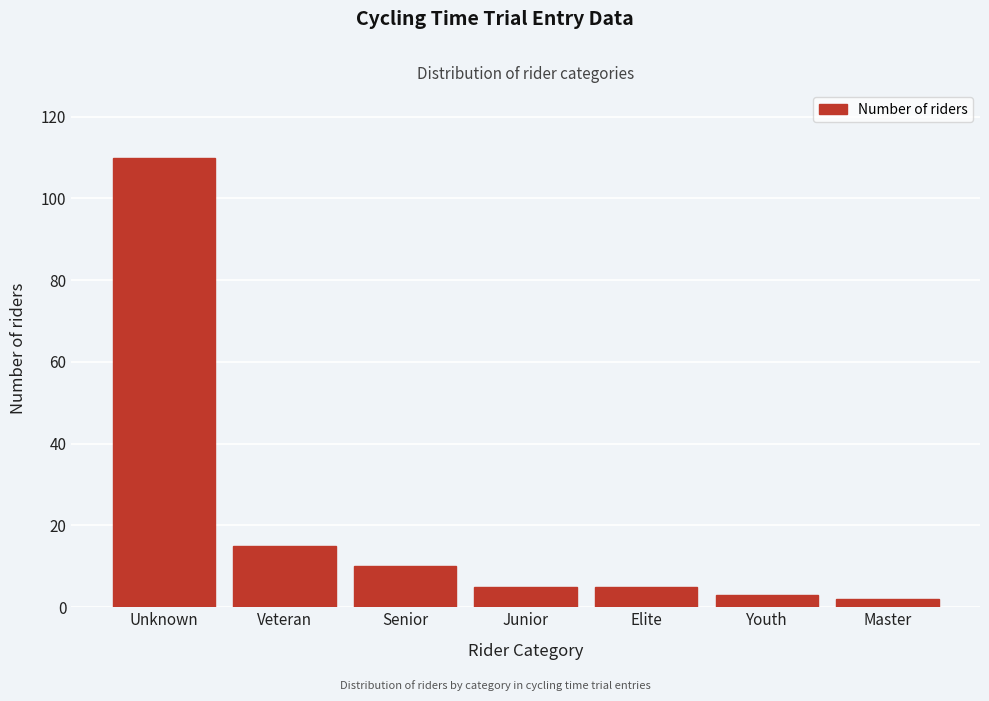

Reading right to left, what are all the values shown in this chart?

Master=2	Youth=3	Elite=5	Junior=5	Senior=10	Veteran=15	Unknown=110